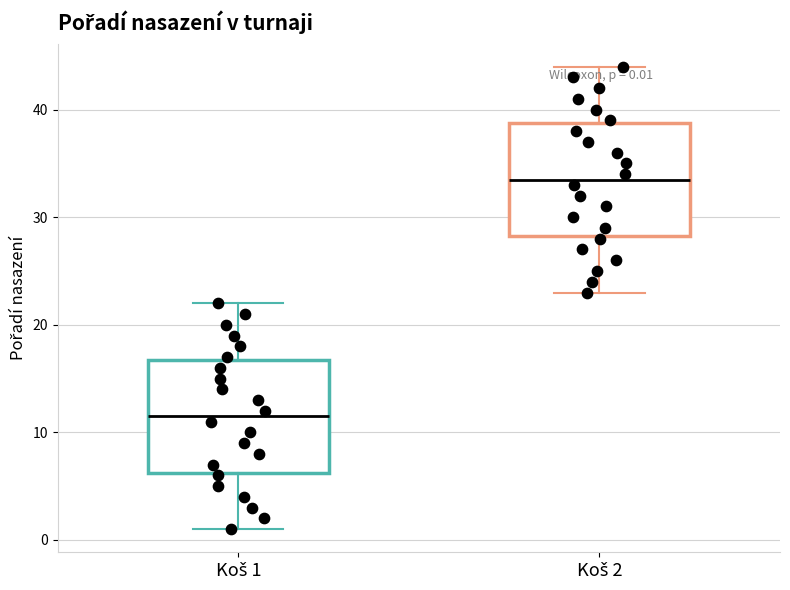

Which box has the lowest median line?

Koš 1